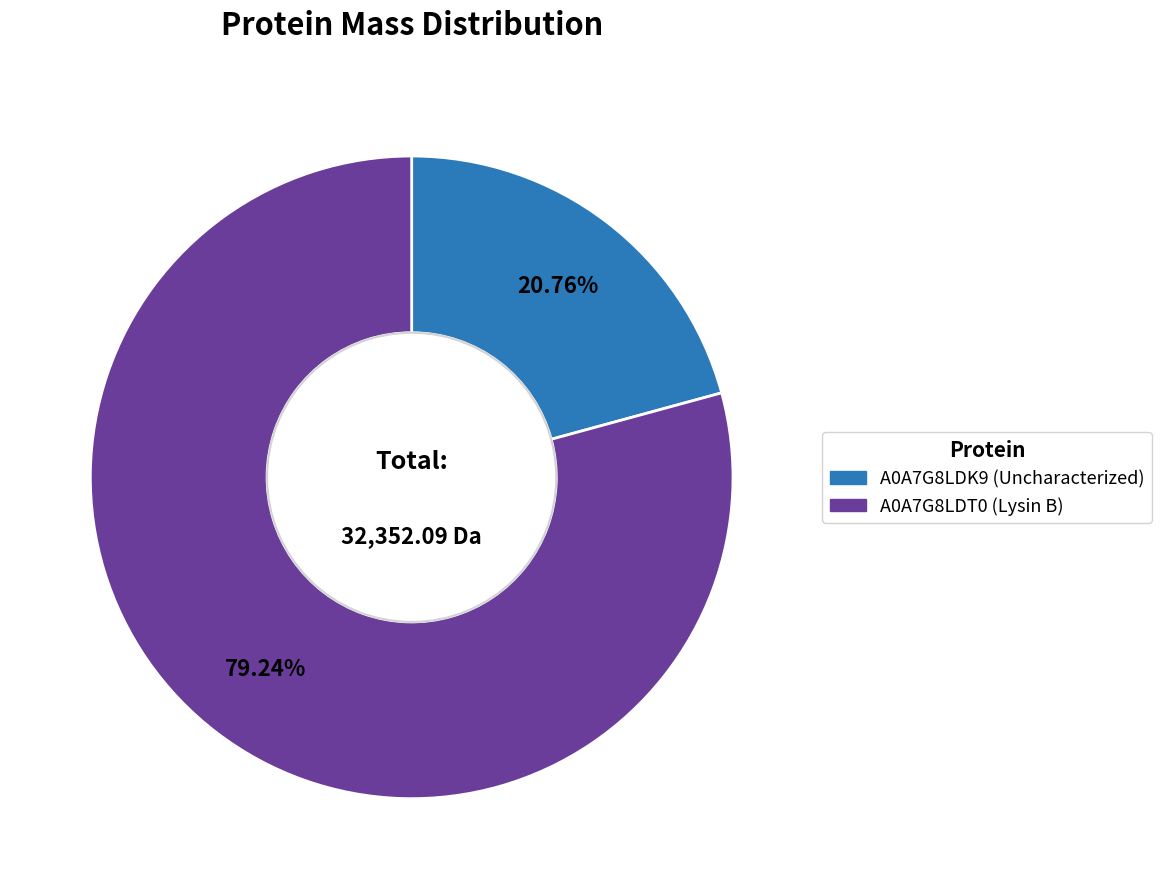

Is it true that A0A7G8LDK9 (Uncharacterized) is 30% of the pie?

False